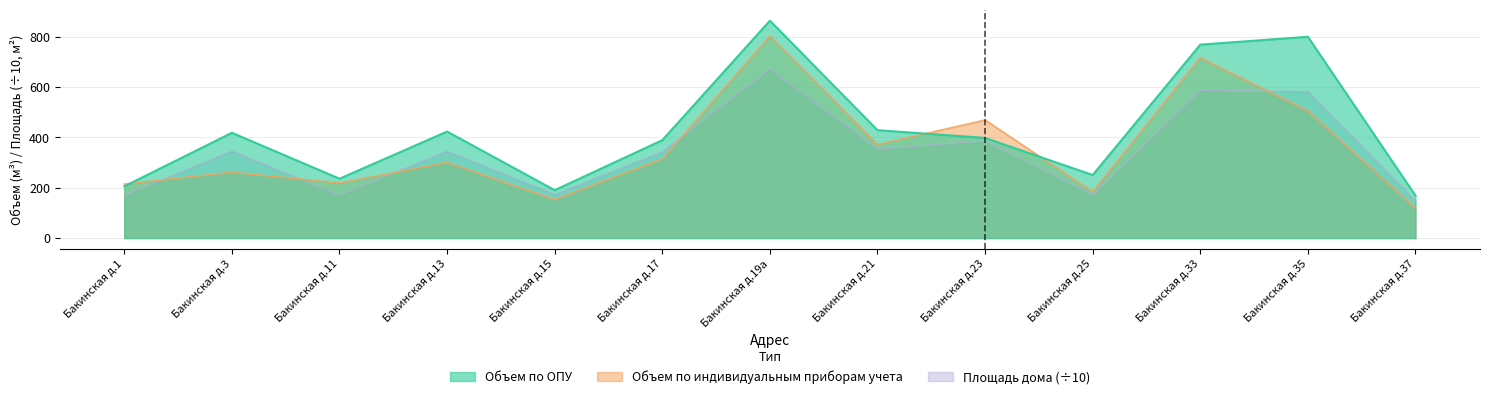

How many values in the Объем по ОПУ series exceed 398?

6